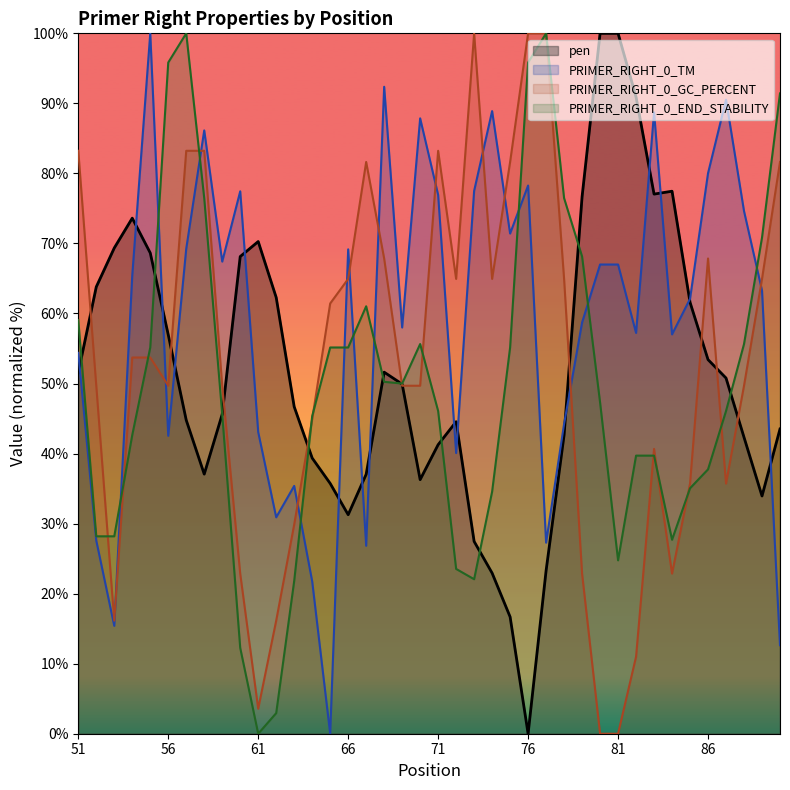

At which label does PRIMER_RIGHT_0_TM reach its minimum?

65